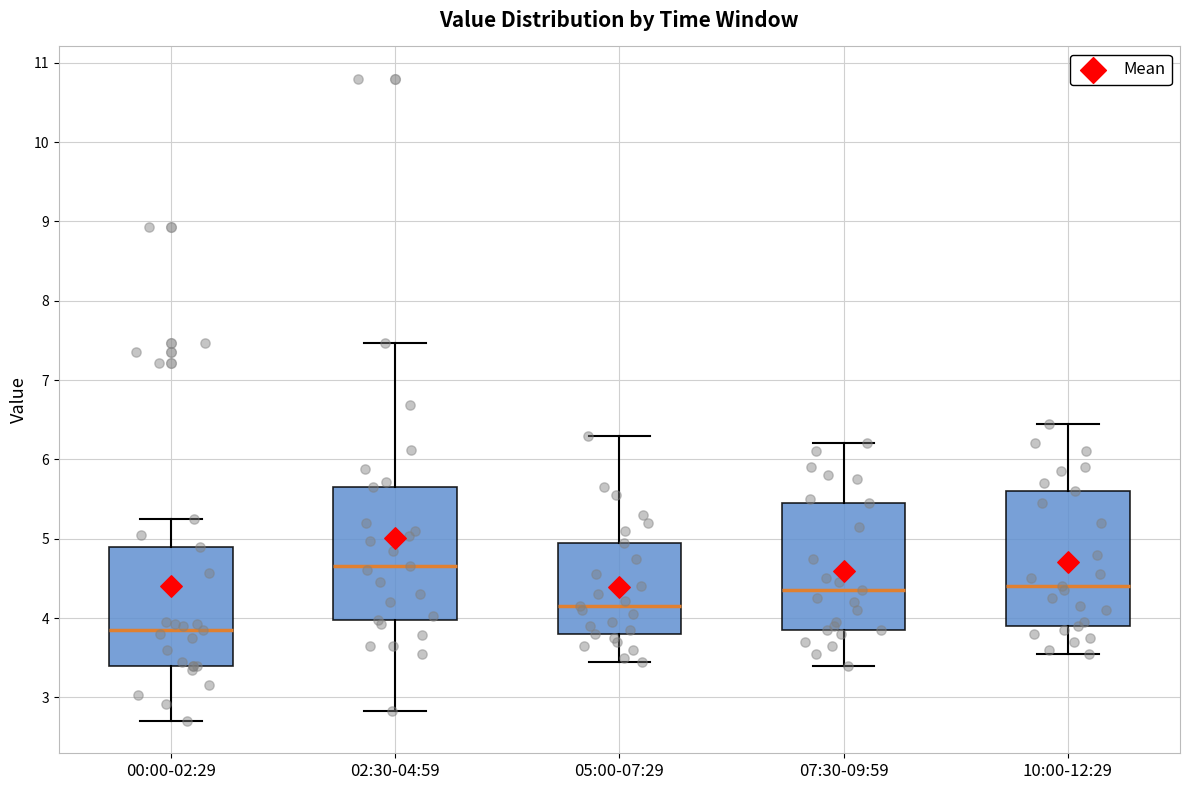

Reading left to right, transcribe this box plot: for each box, give where its median line is, the range the box spans, and where its two whiskers end, as read against the y-axis. The values are not printed on the chart, so give them approximately, as read against the axis.

00:00-02:29: median 3.9, box 3.4 to 4.9, whiskers 2.7 to 5.3
02:30-04:59: median 4.7, box 4.0 to 5.7, whiskers 2.8 to 7.5
05:00-07:29: median 4.2, box 3.8 to 5.0, whiskers 3.5 to 6.3
07:30-09:59: median 4.4, box 3.9 to 5.5, whiskers 3.4 to 6.2
10:00-12:29: median 4.4, box 3.9 to 5.6, whiskers 3.6 to 6.5